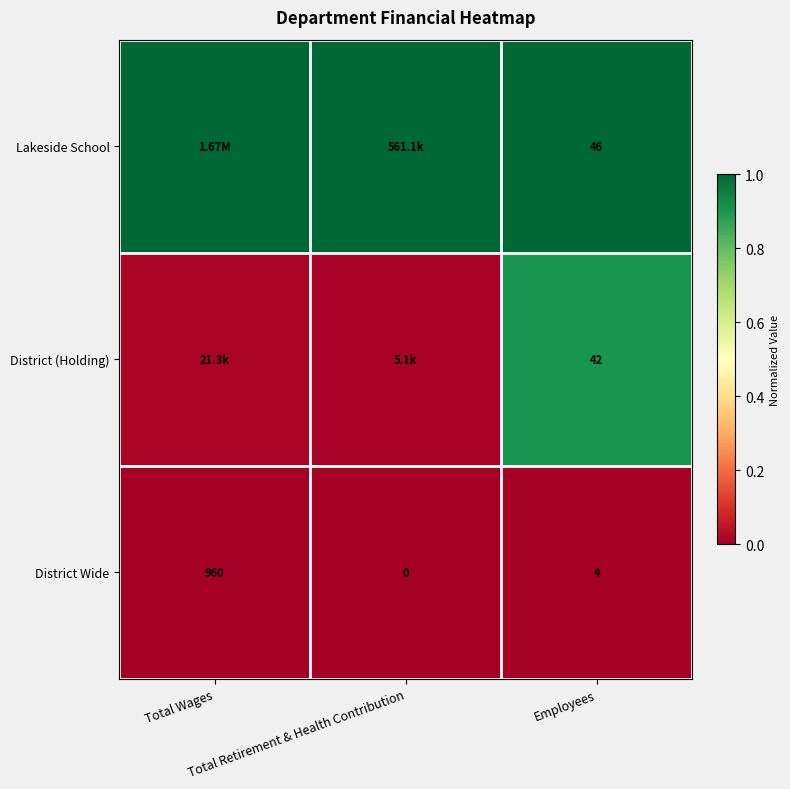

Which series has the largest range (max minus min)?

District (Holding)